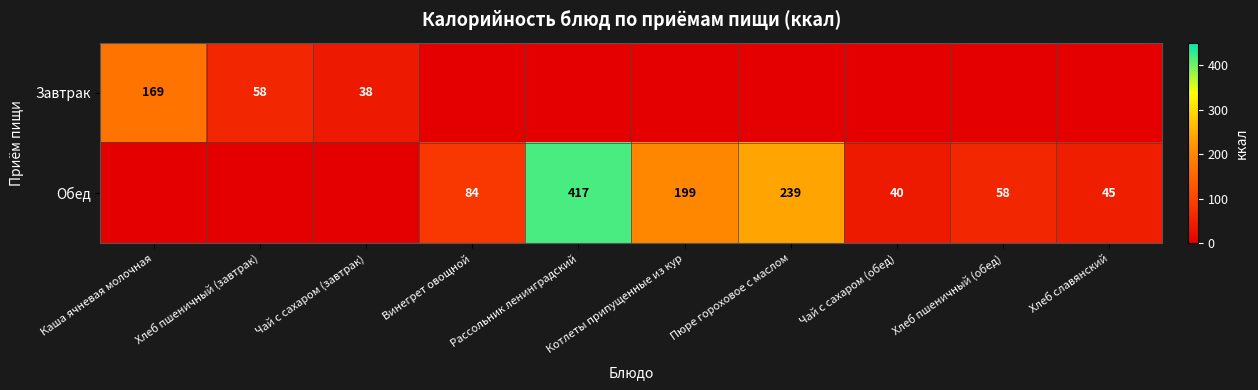

The value of Обед at Винегрет овощной is 19. True or false?

False